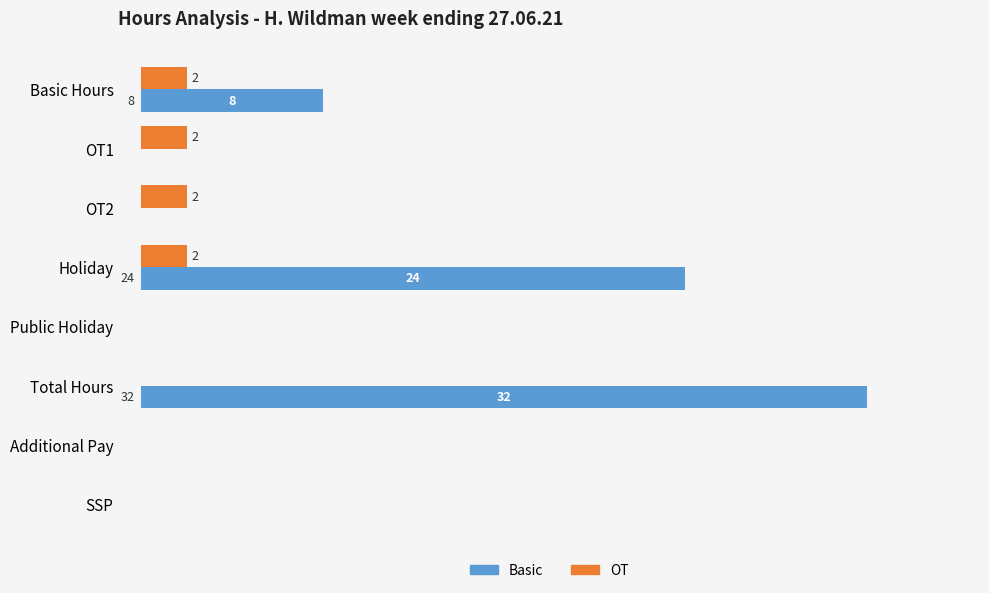

At which category does the chart reach its peak across all series?

Total Hours